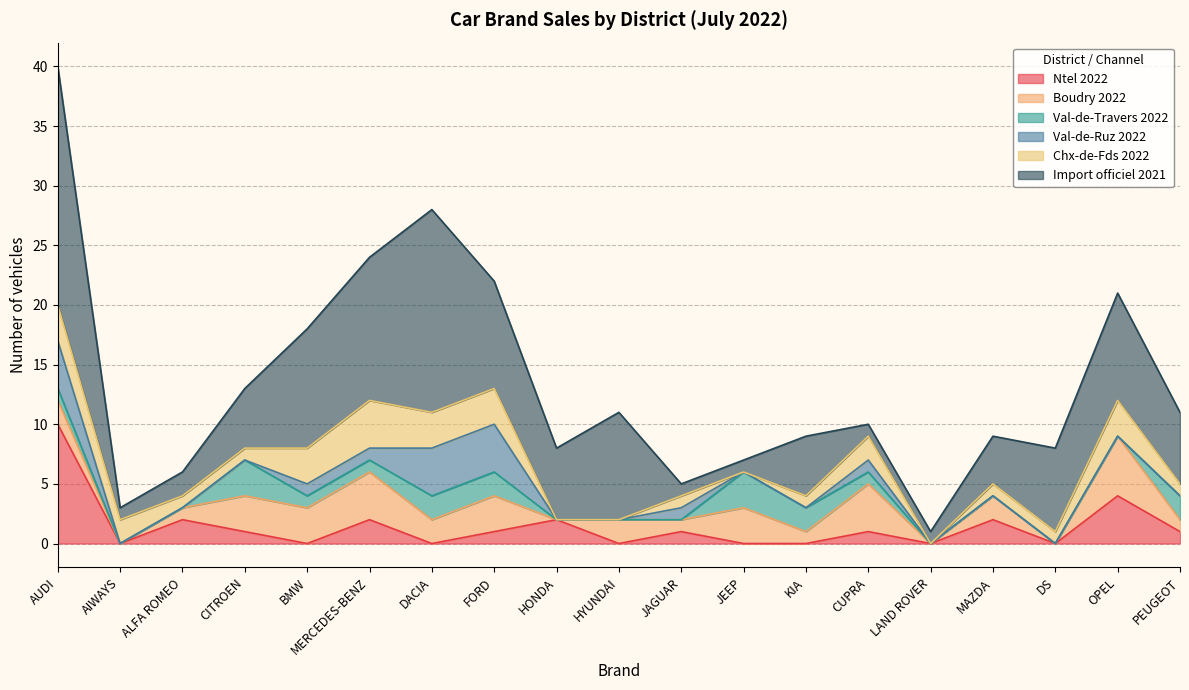

Which series has the largest range (max minus min)?

Import officiel 2021